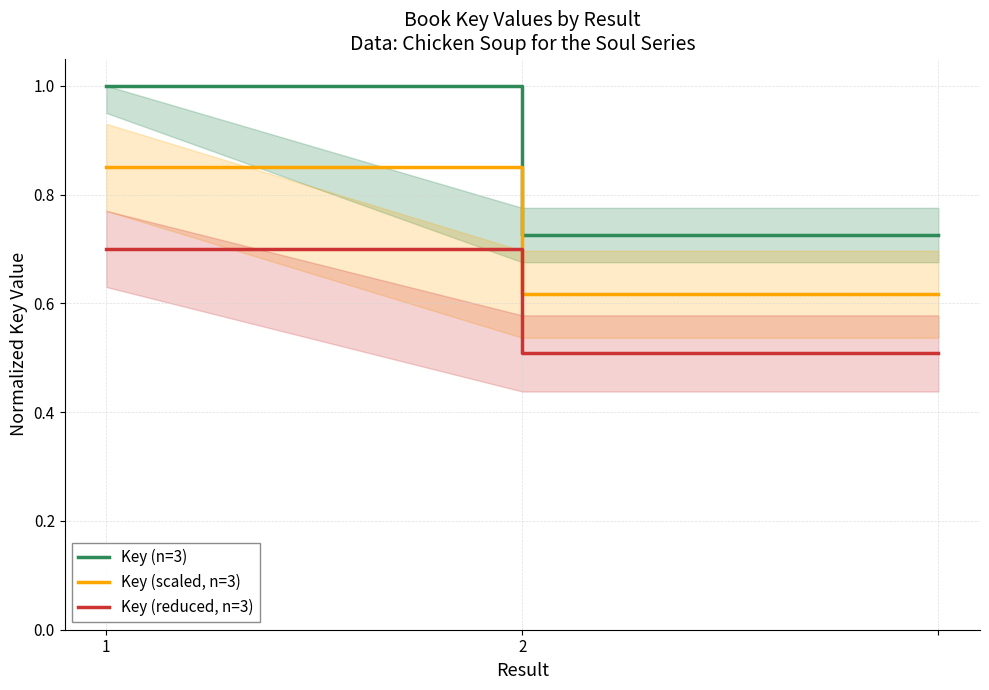

True or false: Key (scaled, n=3) has a value of 0.4 at 2.

False